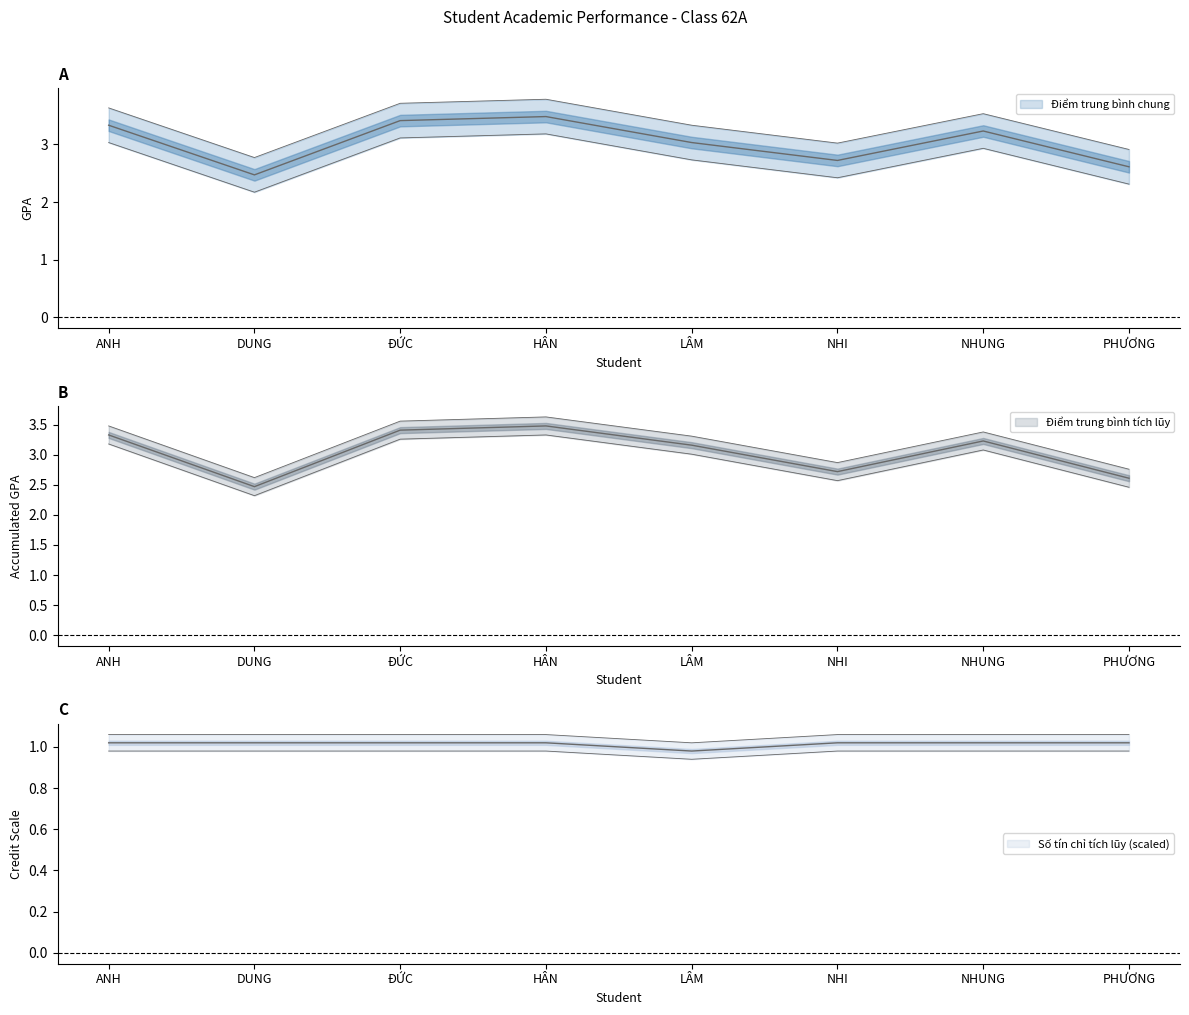

What is the difference between the maximum and second lowest values in the Điểm trung bình chung series?

0.9